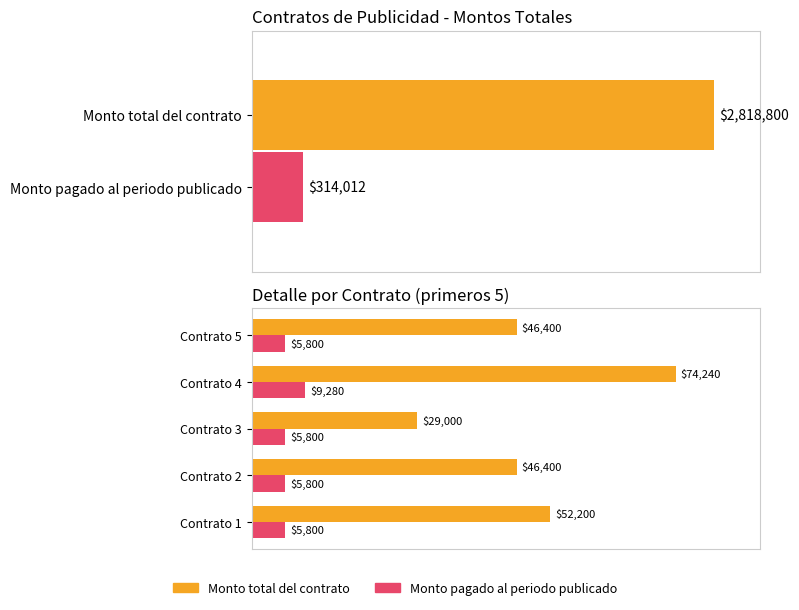

What is the value of the Monto total del contrato bar at the 1st from the left?

52200